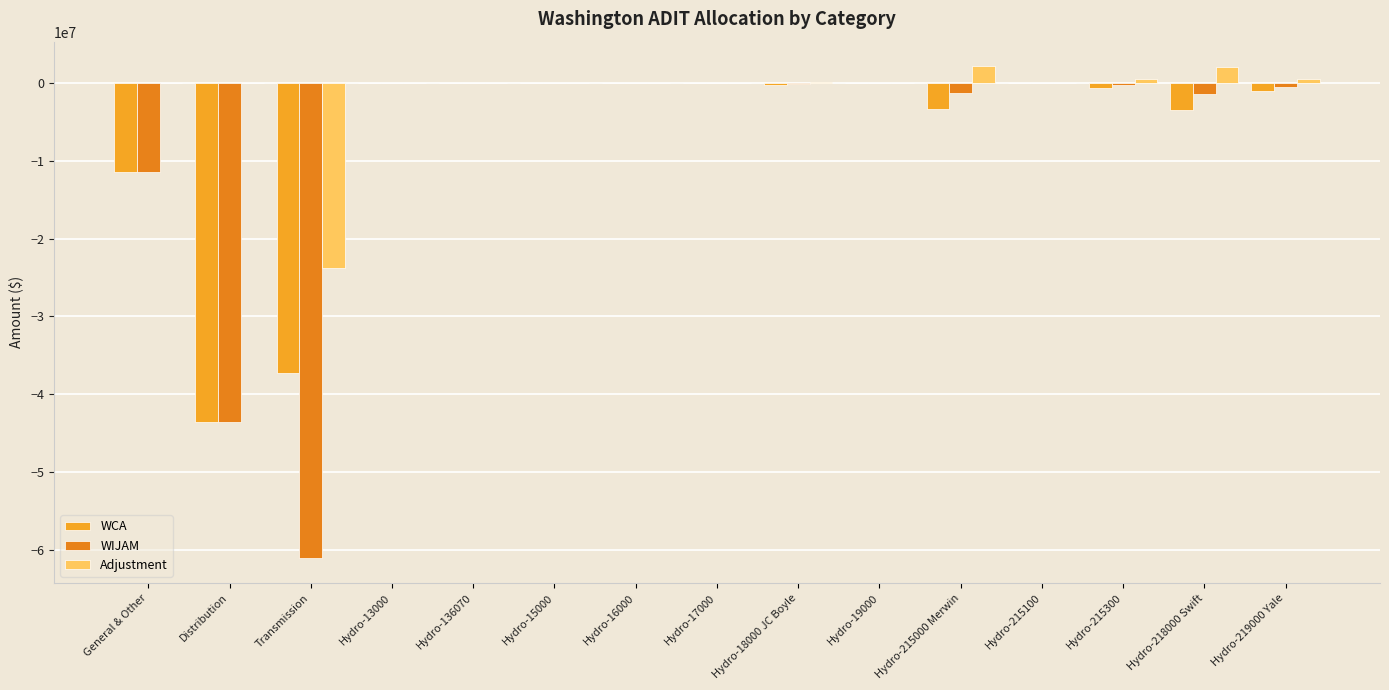

Count the number of data series in this chart.

3